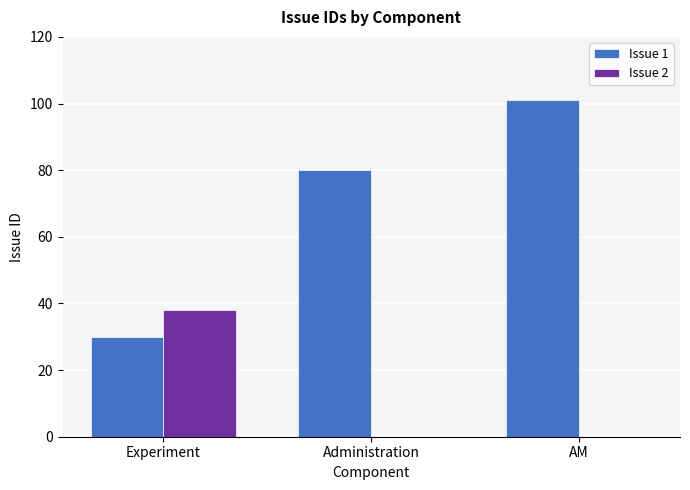

Count the Issue 1 values in the range 30 to 101.

3